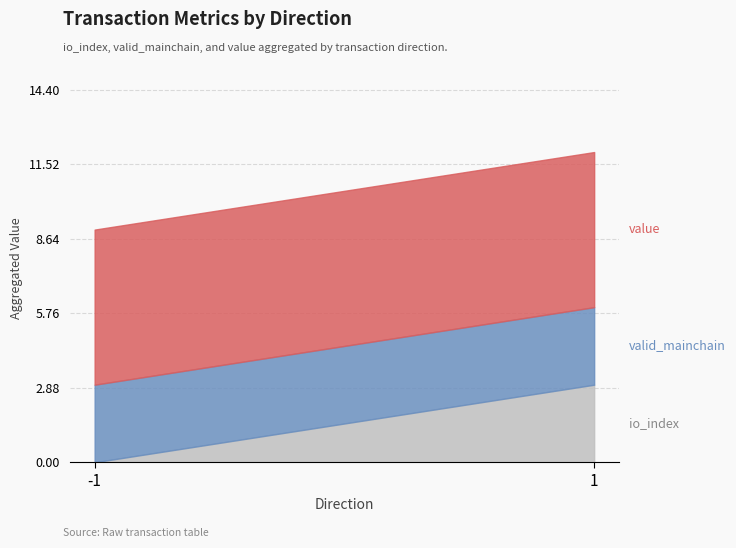

Which series has the largest total across all categories?

value